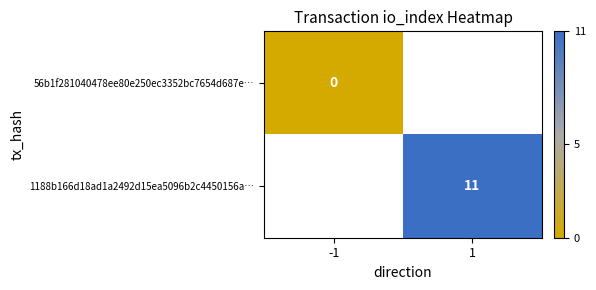

Rank the categories by 56b1f281040478ee80e250ec3352bc7654d687e… value from lowest to highest.

-1, 1